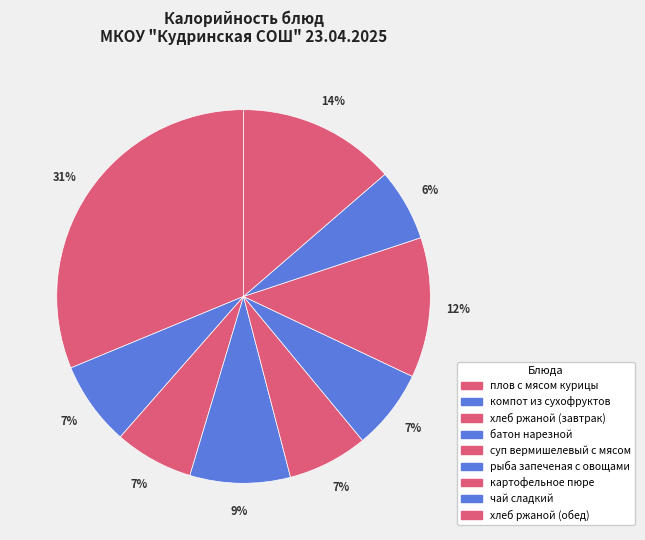

Count the number of slices in the pie.

9